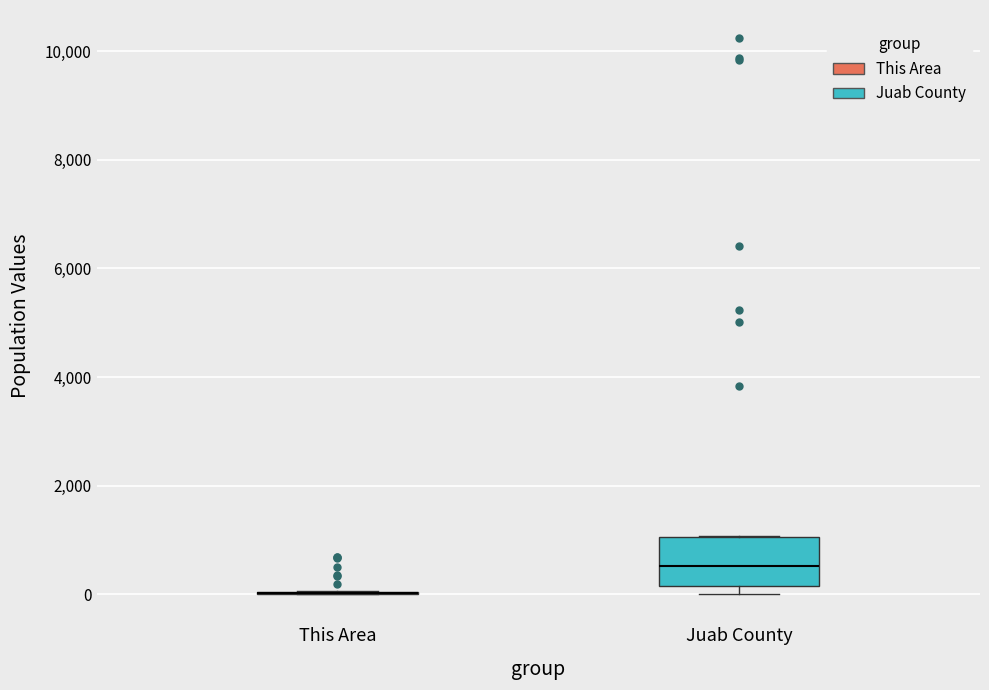

Comparing the boxes themselves (not the whiskers), which one is the tallest?

Juab County